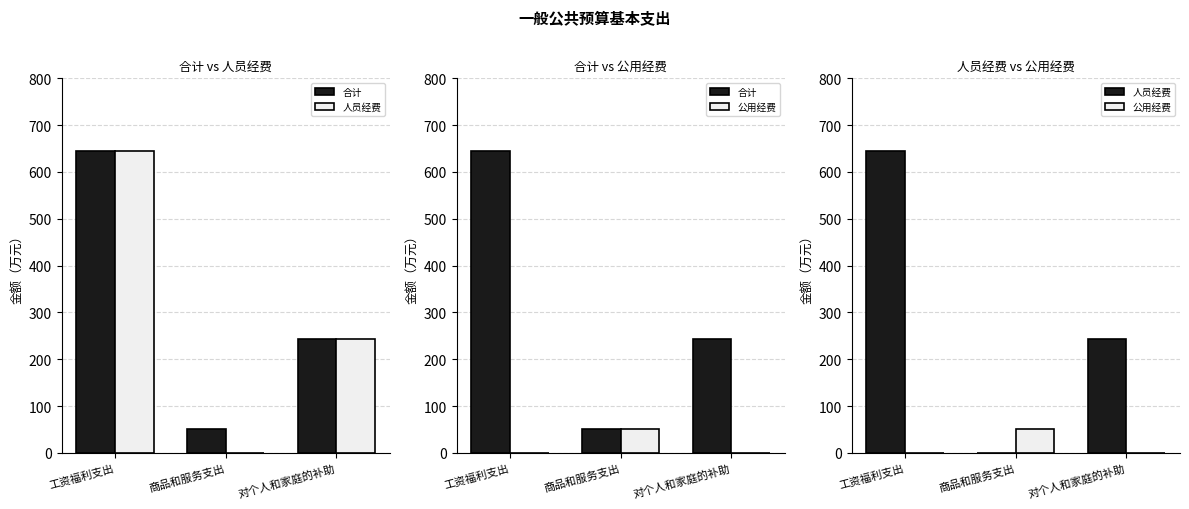

What is the difference between the highest and lowest values at 工资福利支出?

644.9